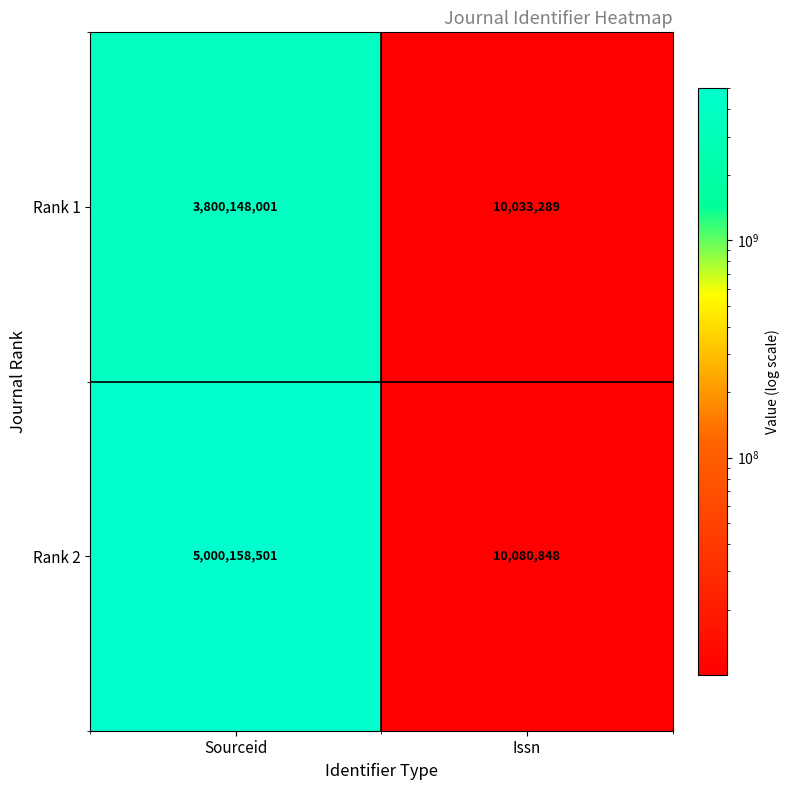

Rank the series by their maximum value, from highest to lowest.

Rank 2, Rank 1